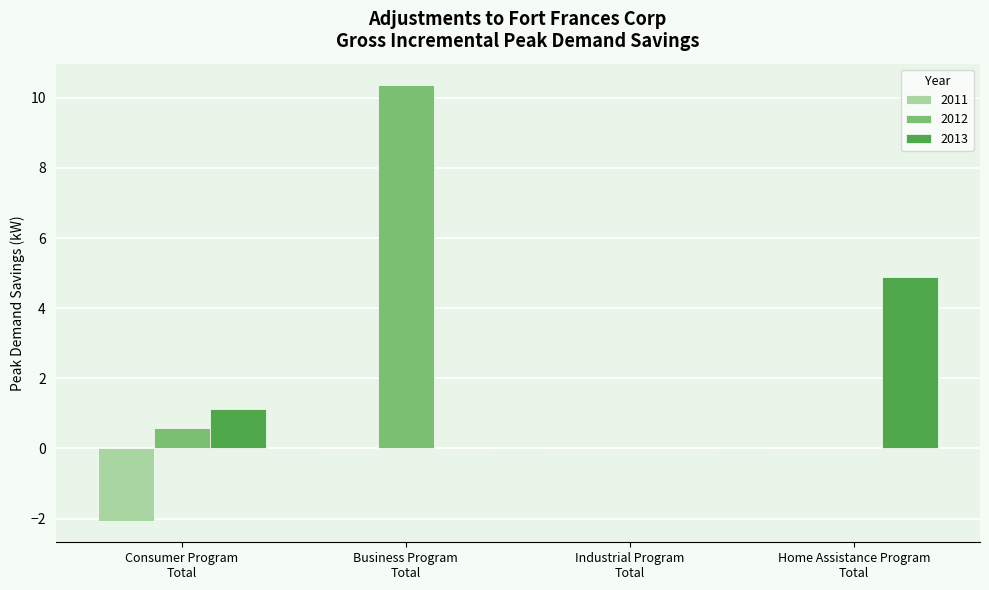

Where does the 2013 series first go above 1?

Consumer Program
Total